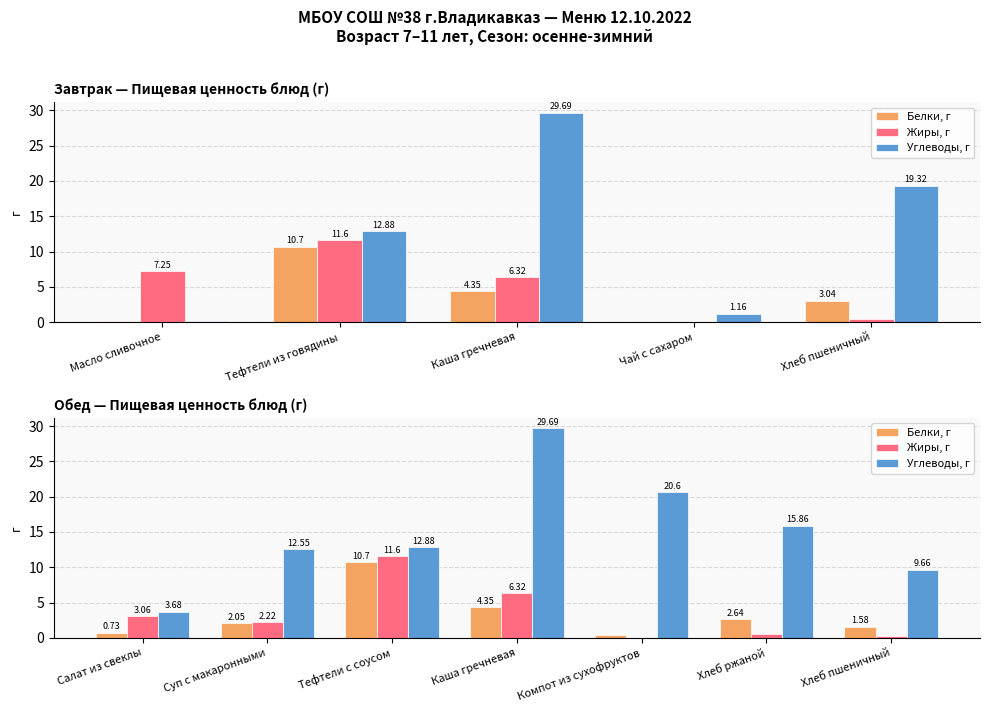

What position from the left is Салат из свеклы?

1